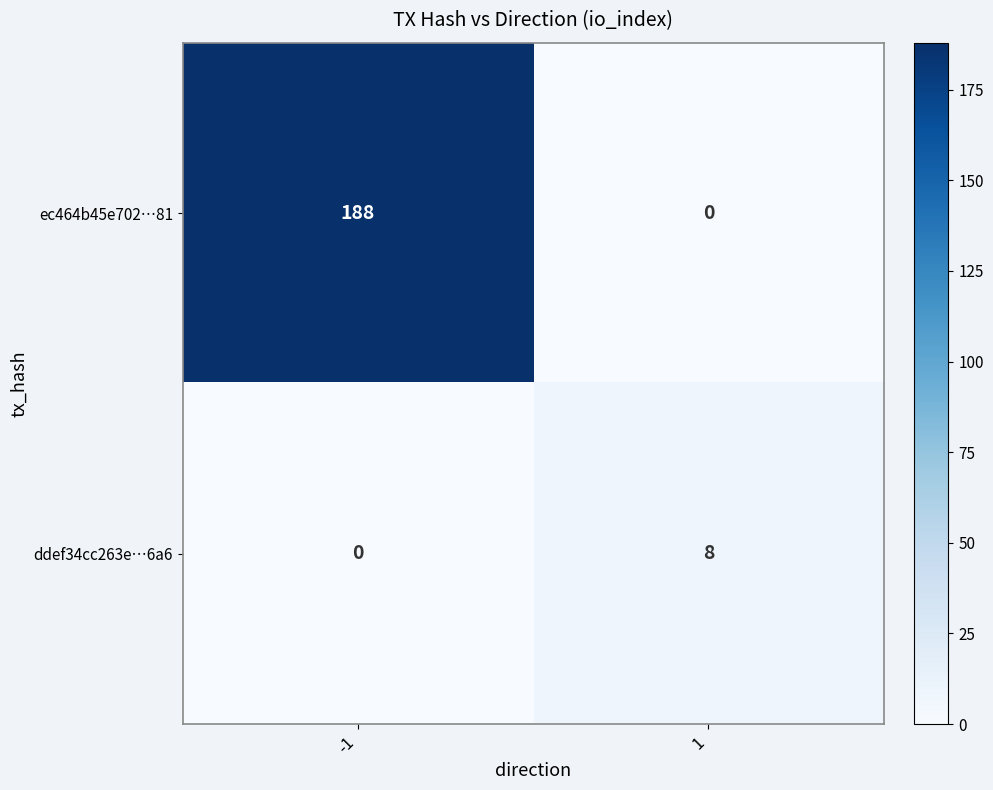

Is the value of ddef34cc263e…6a6 at 1 greater than the value of ec464b45e702…81 at -1?

No